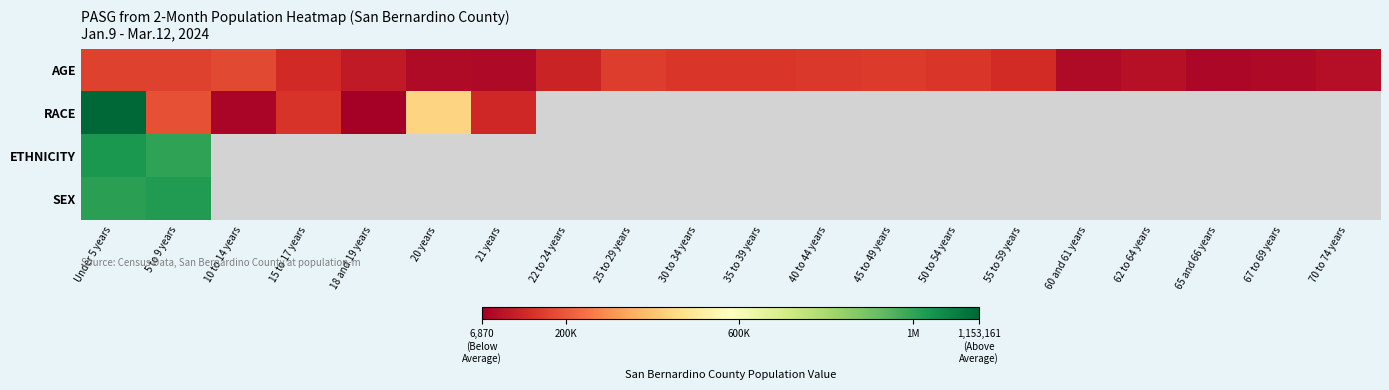

Which category has the highest value in the ETHNICITY series?

Under 5 years